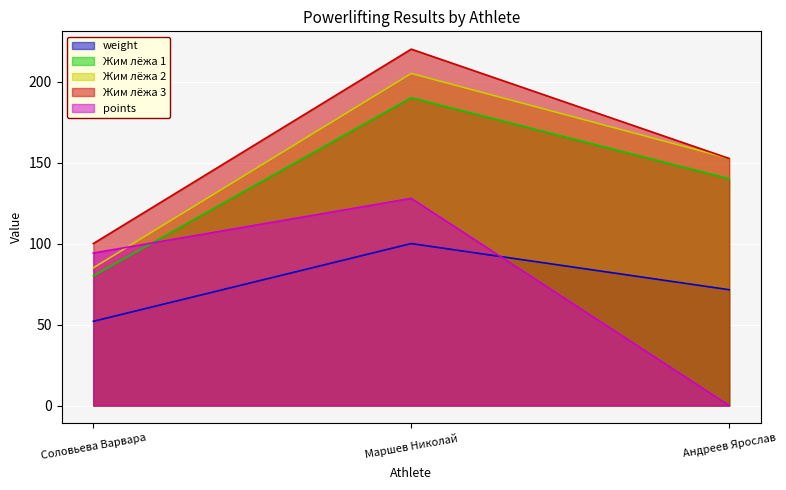

How many lines are shown in the chart?

5